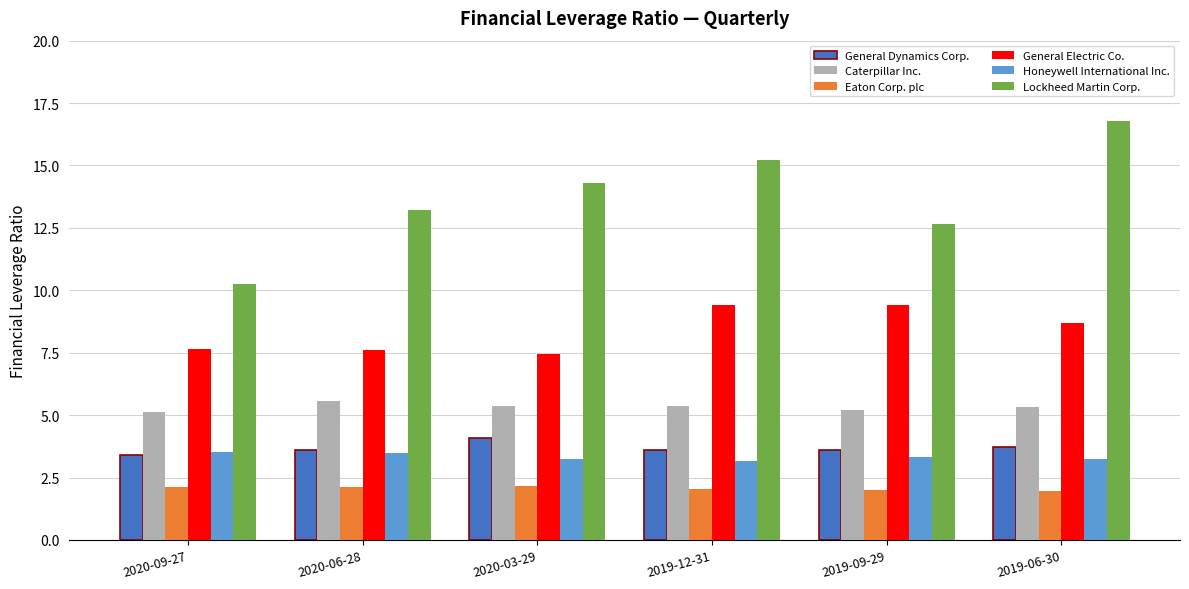

True or false: Honeywell International Inc. has a value of 1.7 at 2019-06-30.

False